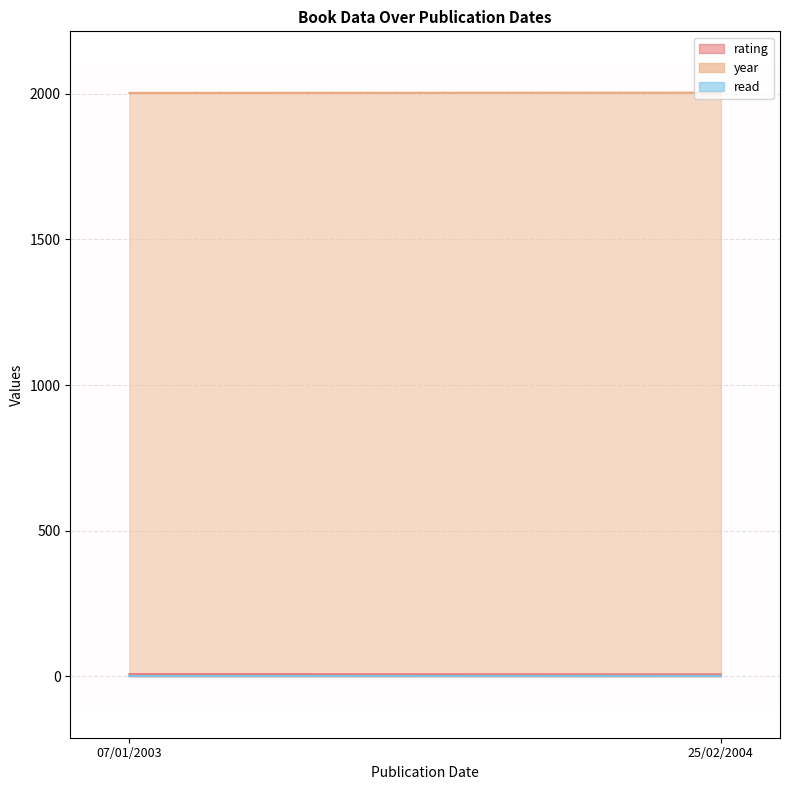

Does the chart display data point markers on the line(s)?

No